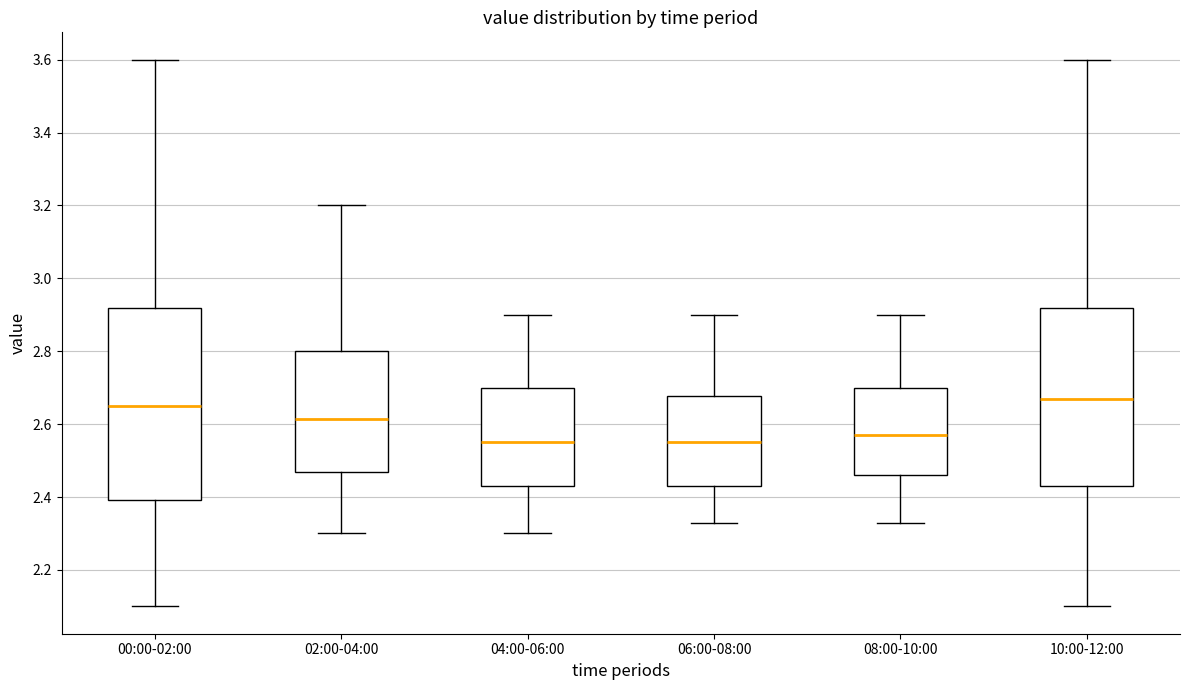

Which box is the tallest, from its lower edge to its upper edge?

00:00-02:00